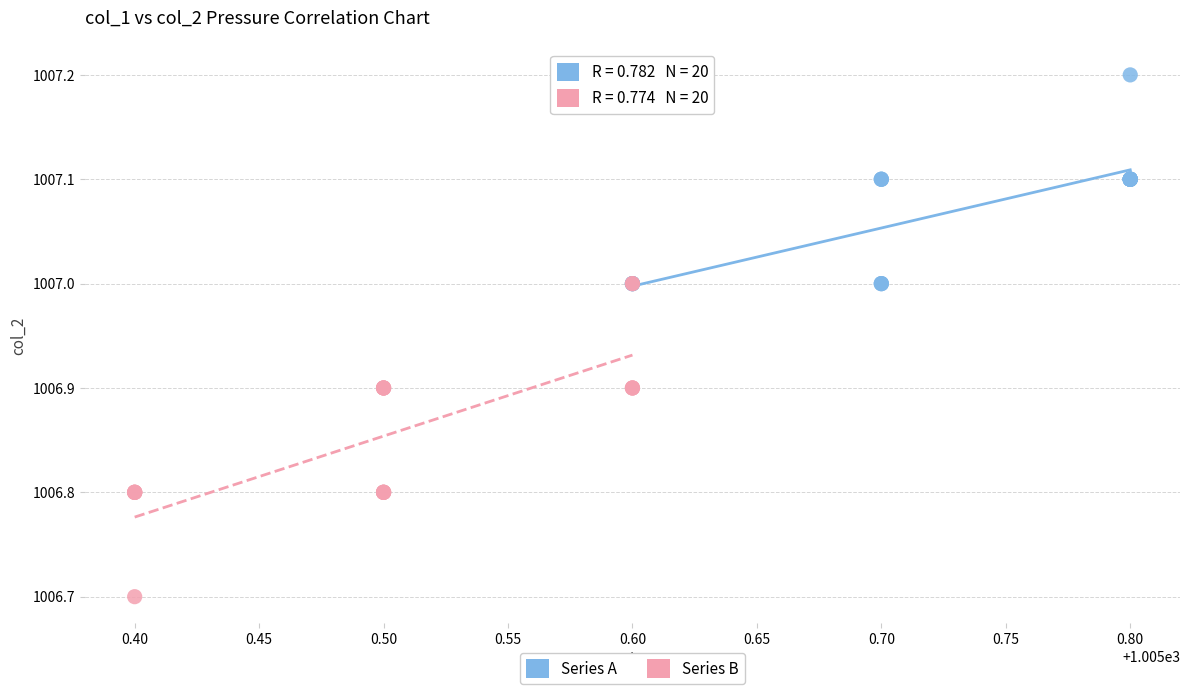

Which series reaches the maximum Y coordinate?

Series A